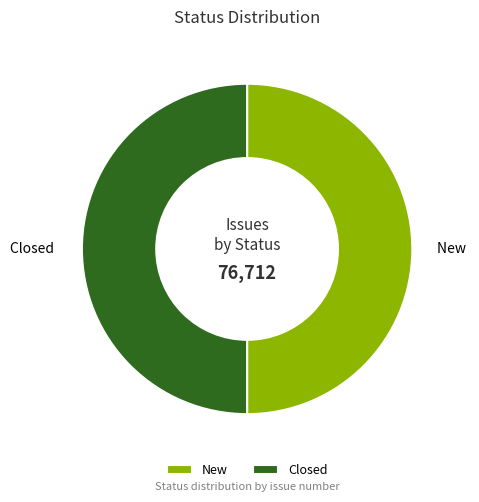

What is the ratio of the value at New to the value at Closed?

1.0